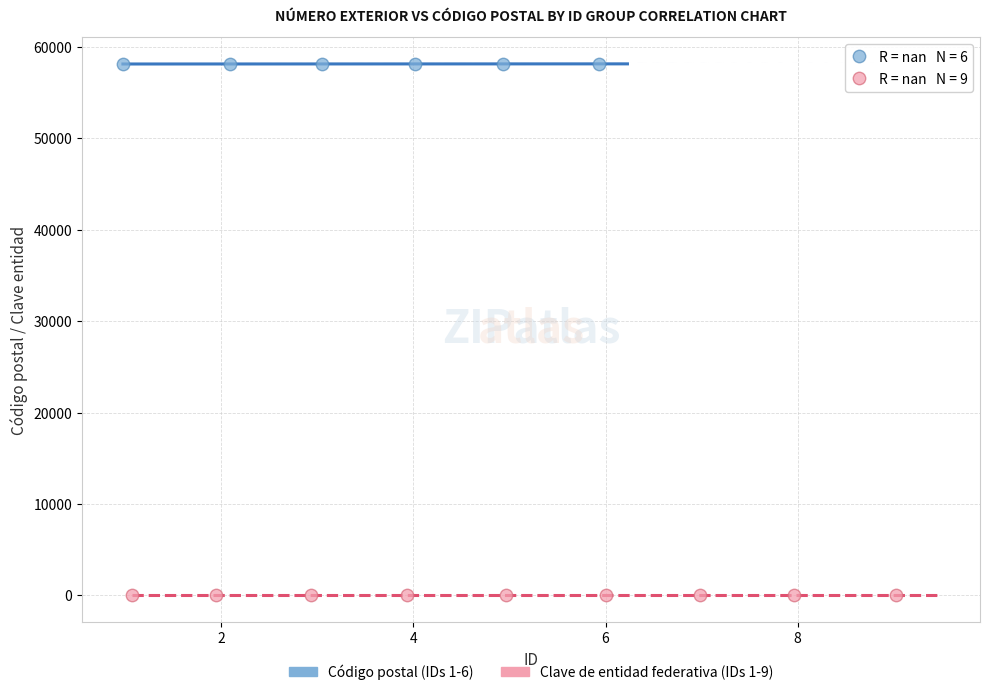

Which series contains the lowest Y value?

Clave de entidad federativa (IDs 1-9)